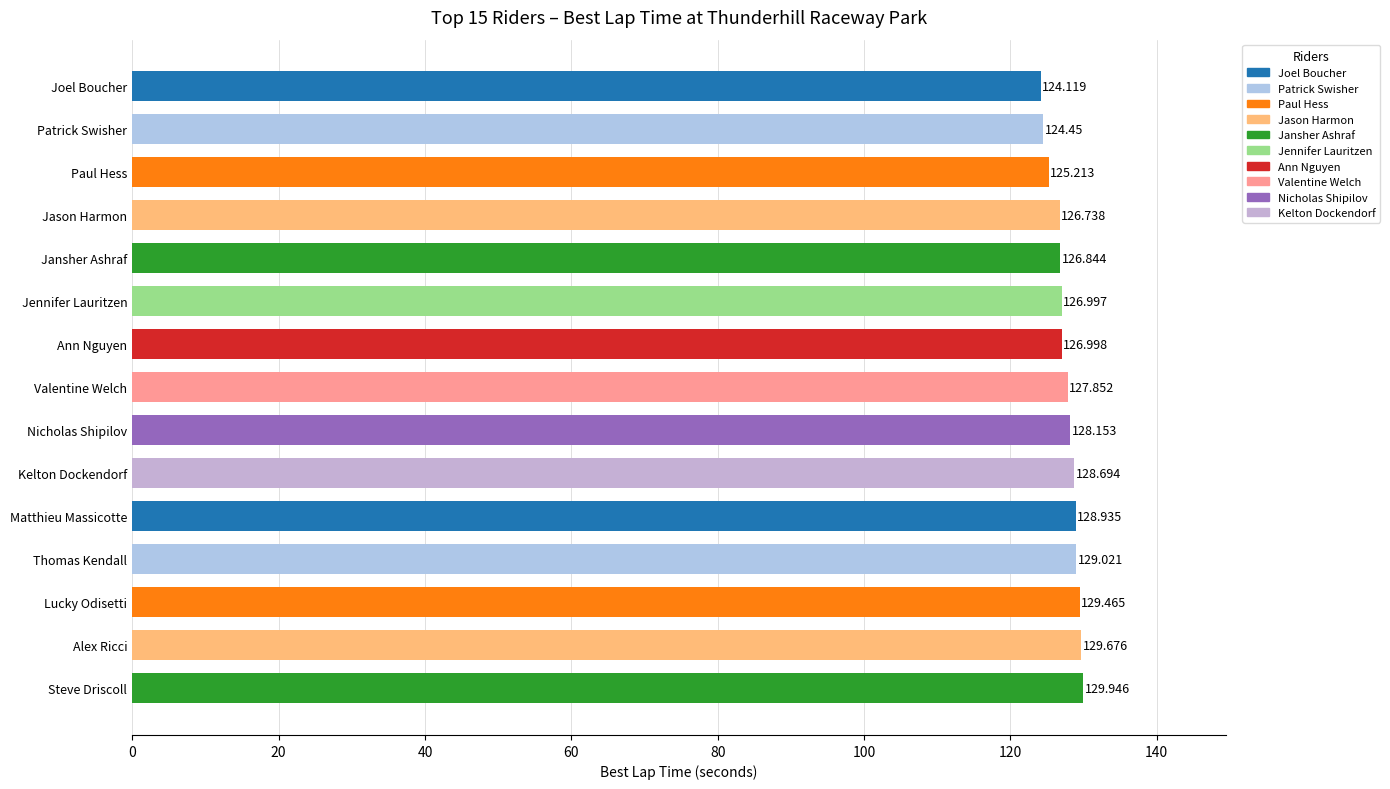

List the labels in order of value, smallest first.

Joel Boucher, Patrick Swisher, Paul Hess, Jason Harmon, Jansher Ashraf, Jennifer Lauritzen, Ann Nguyen, Valentine Welch, Nicholas Shipilov, Kelton Dockendorf, Matthieu Massicotte, Thomas Kendall, Lucky Odisetti, Alex Ricci, Steve Driscoll